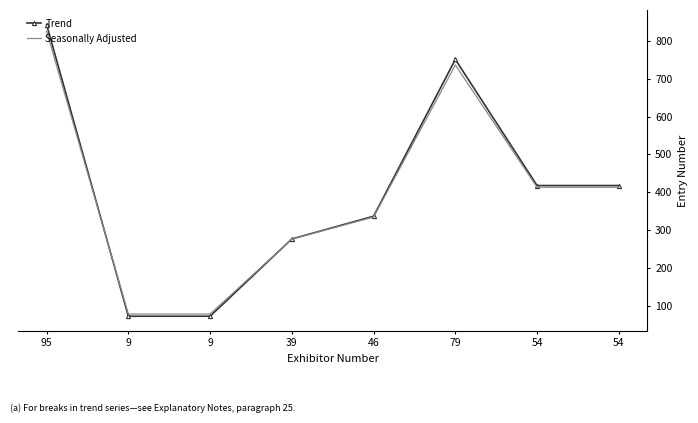

True or false: Seasonally Adjusted has more than 2 interior local peaks.

False